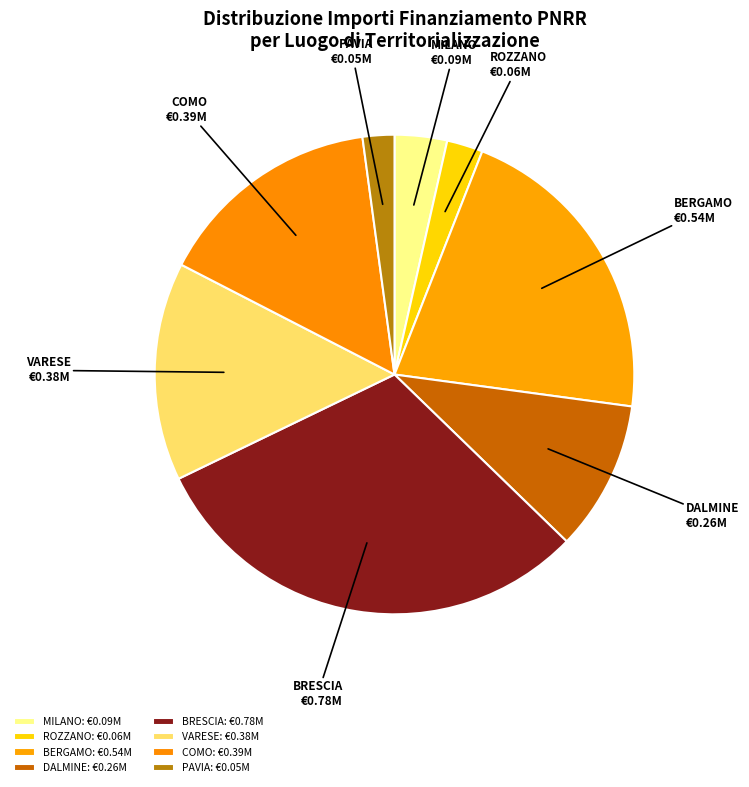

Is there any slice that represents more than half of the pie?

No